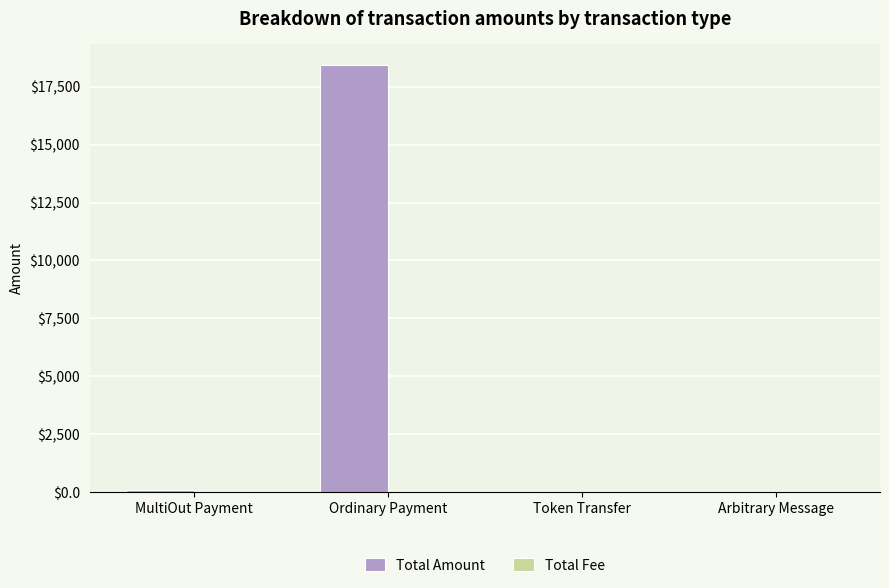

Is it true that Total Amount equals 18414.7 at Ordinary Payment?

True